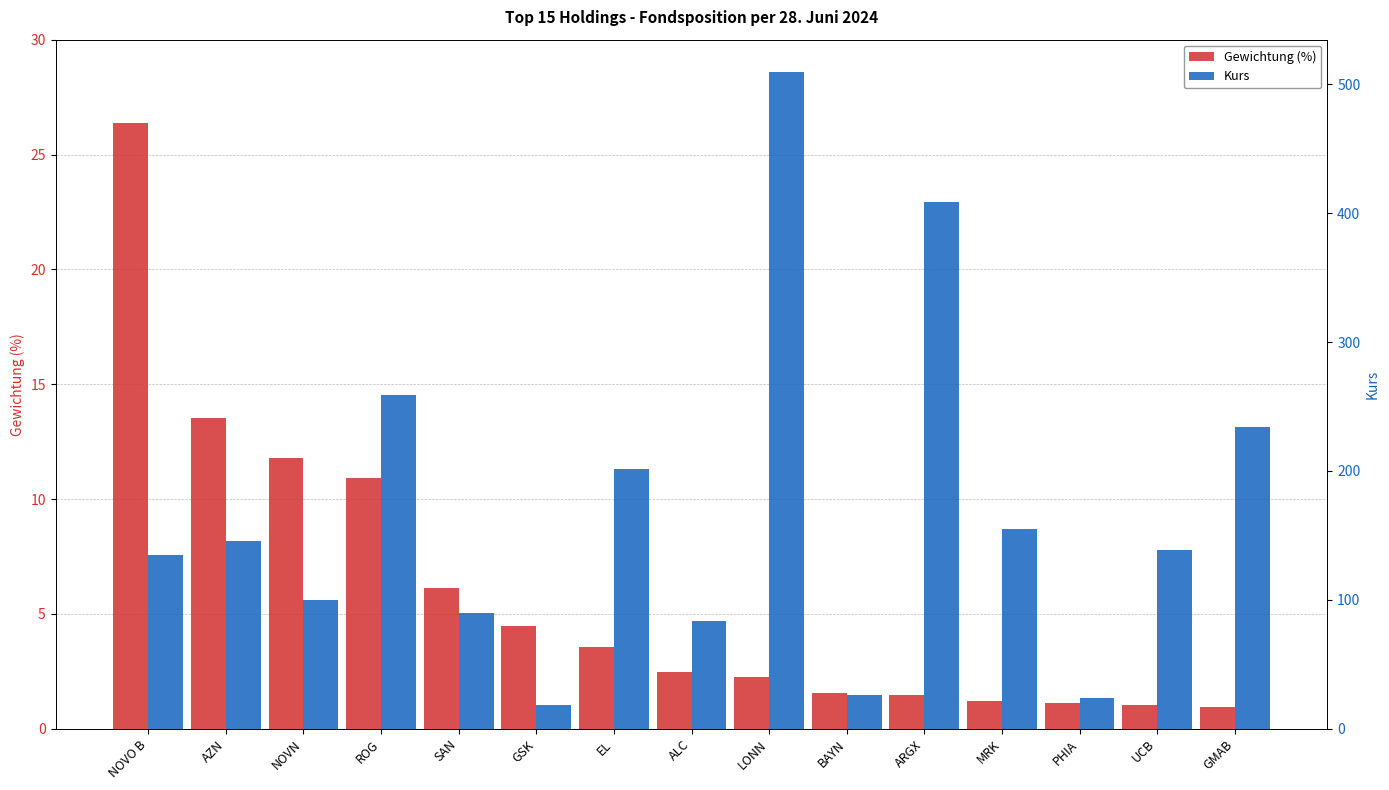

What are all the series names shown in the legend?

Gewichtung (%), Kurs